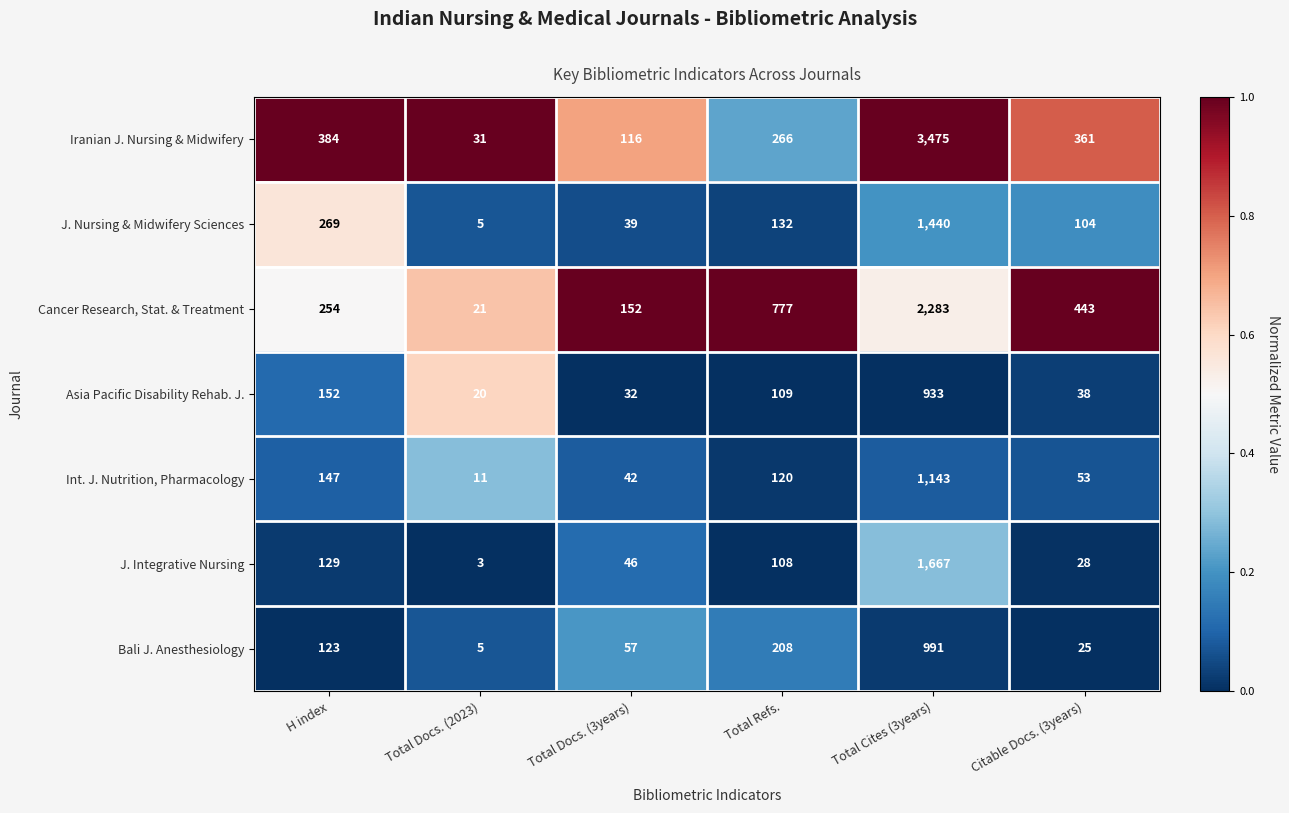

What is the spread (max minus min) of values at Total Cites (3years)?

2542